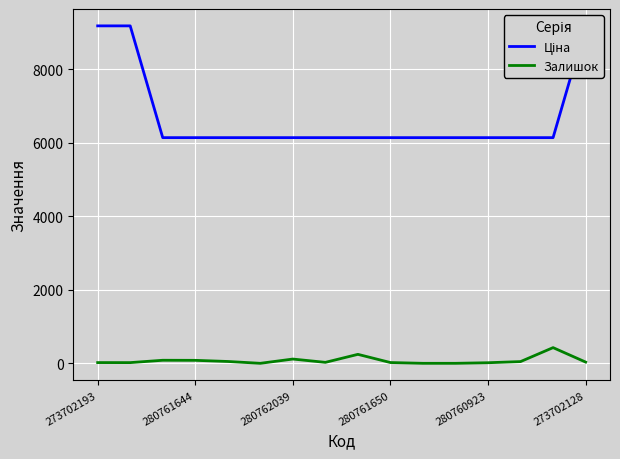

Which series has the largest range (max minus min)?

Ціна